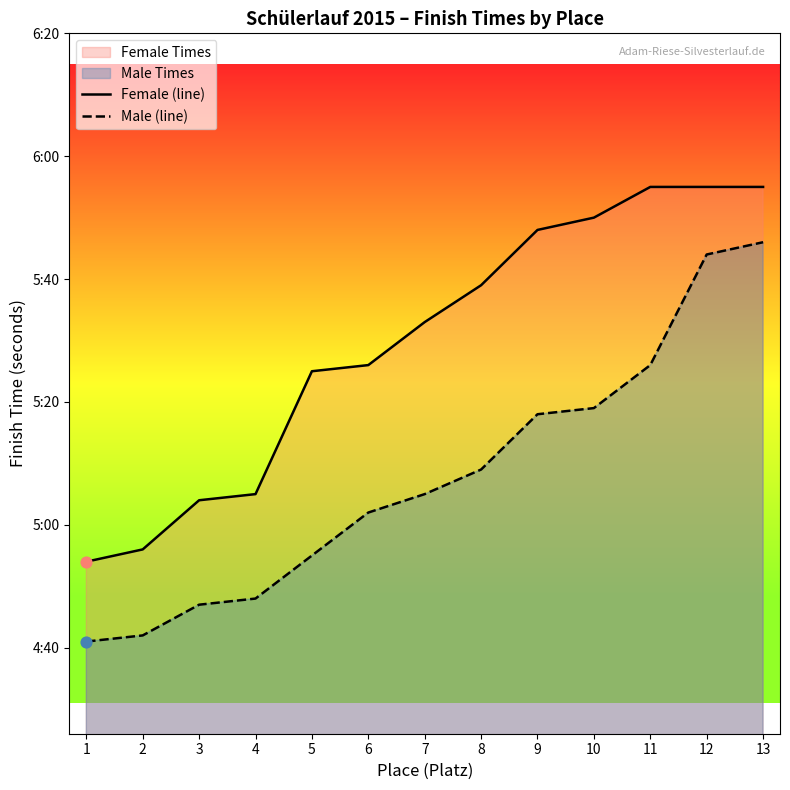

At how many categories does at least one series exceed 329?

7